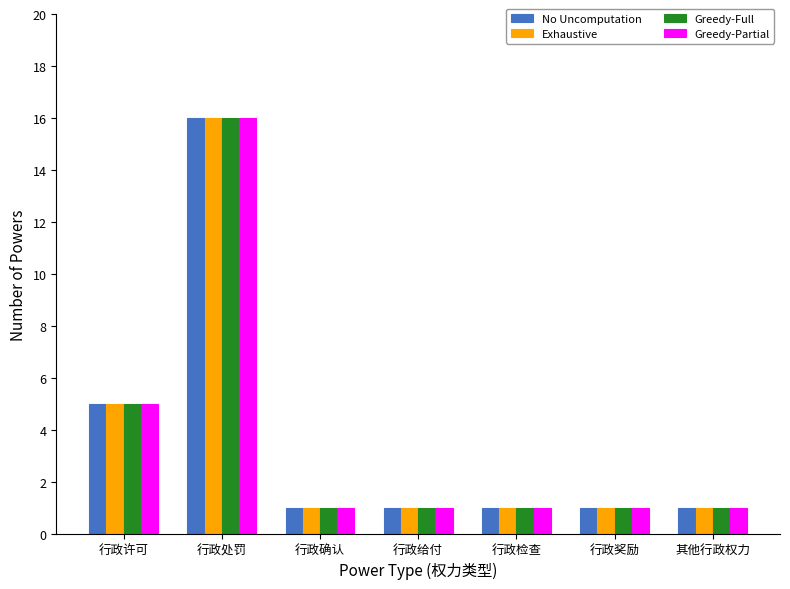

What position from the left is 行政确认?

3